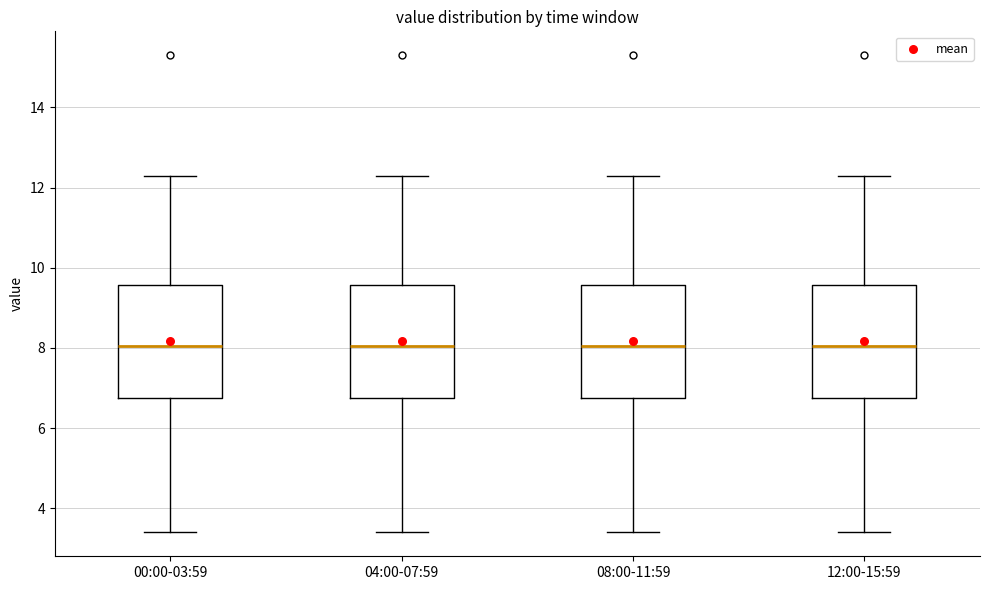

Where is the upper edge of the box for 00:00-03:59 on the y-axis? The values are not printed on the chart, so give them approximately, as read against the axis.

9.6